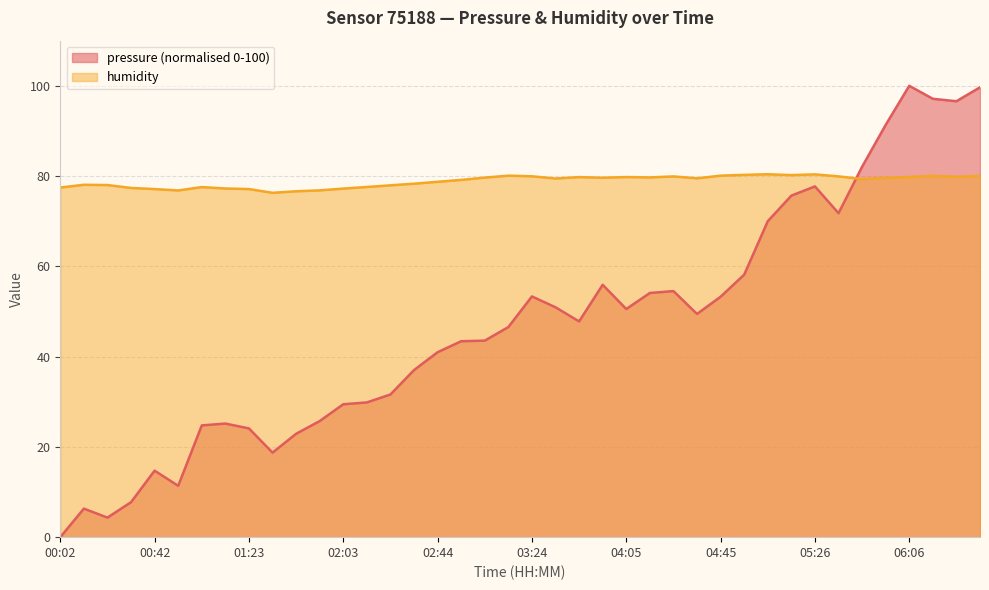

Reading left to right, what are all the values shown in this chart?

pressure: 0.0	6.3	4.3	7.7	14.7	11.4	24.8	25.2	24.1	18.7	22.9	25.7	29.4	29.9	31.6	37.0	41.0	43.4	43.5	46.6	53.3	50.9	47.8	55.9	50.5	54.1	54.5	49.5	53.3	58.2	70.0	75.7	77.7	71.8	82.1	91.3	100.0	97.1	96.6	99.7
humidity: 77.5	78.1	78.0	77.4	77.1	76.8	77.6	77.2	77.1	76.3	76.6	76.8	77.2	77.6	78.0	78.3	78.7	79.2	79.7	80.1	80.0	79.5	79.8	79.6	79.8	79.7	79.9	79.5	80.1	80.3	80.4	80.2	80.4	79.9	79.3	79.6	79.8	80.0	79.8	80.0